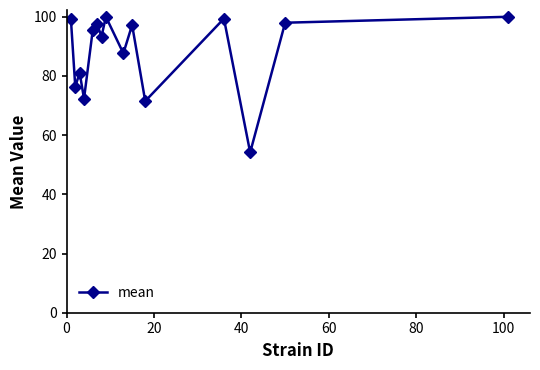

What is the minimum value shown in the chart?

54.2